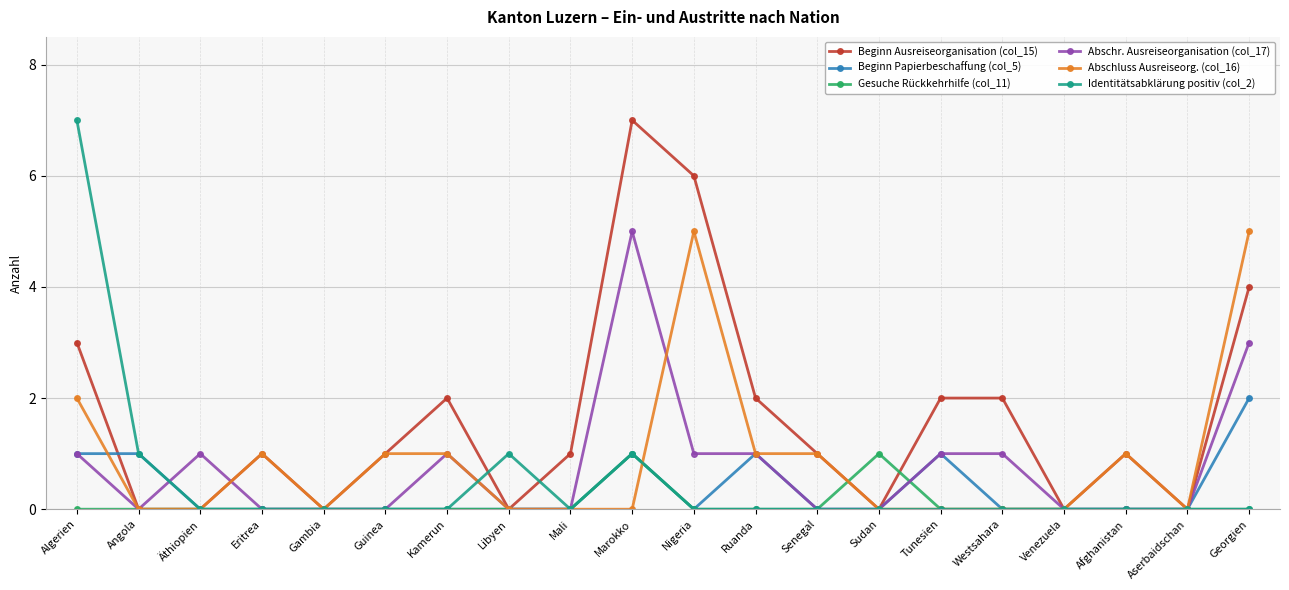

What is the difference between the highest and lowest values at Ruanda?

2